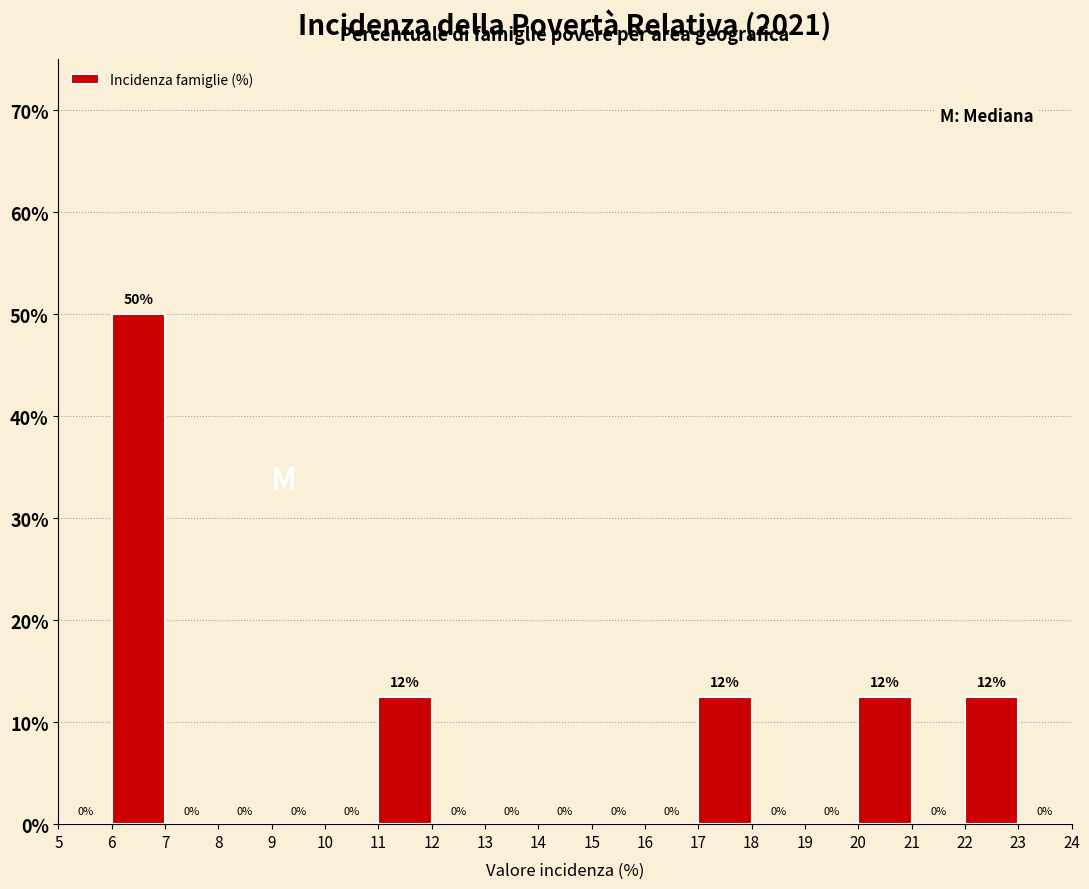

Over which range of the x-axis is the bar tallest?

6 to 7